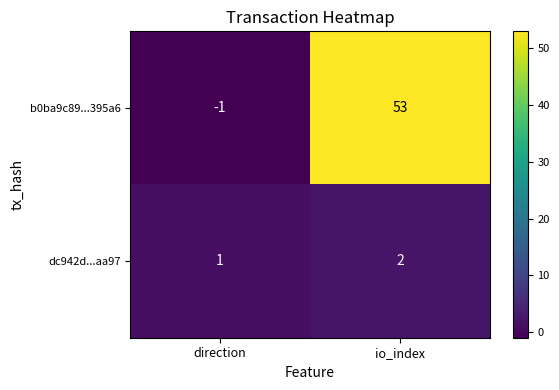

True or false: b0ba9c89...395a6 has a value of 53 at io_index.

True